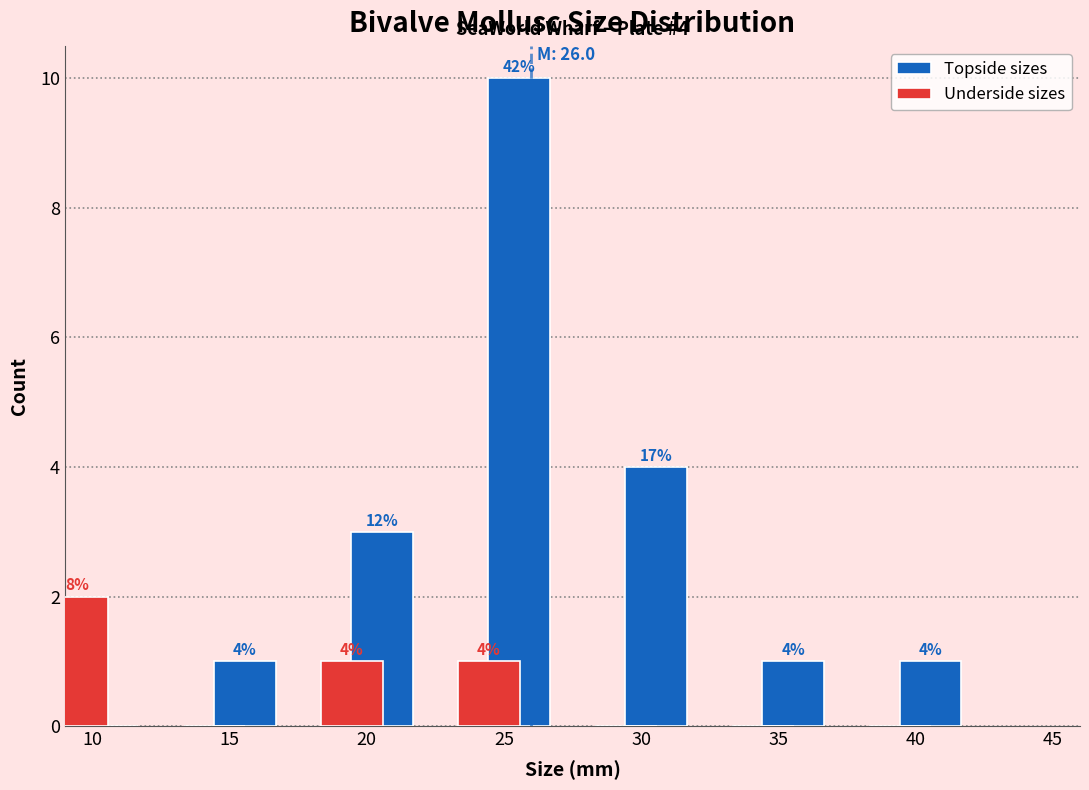

Reading left to right, extract all data points from this chart.

Topside sizes: 10=0	15=1	20=3	25=10	30=4	35=1	40=1
Underside sizes: 10=2	15=0	20=1	25=1	30=0	35=0	40=0